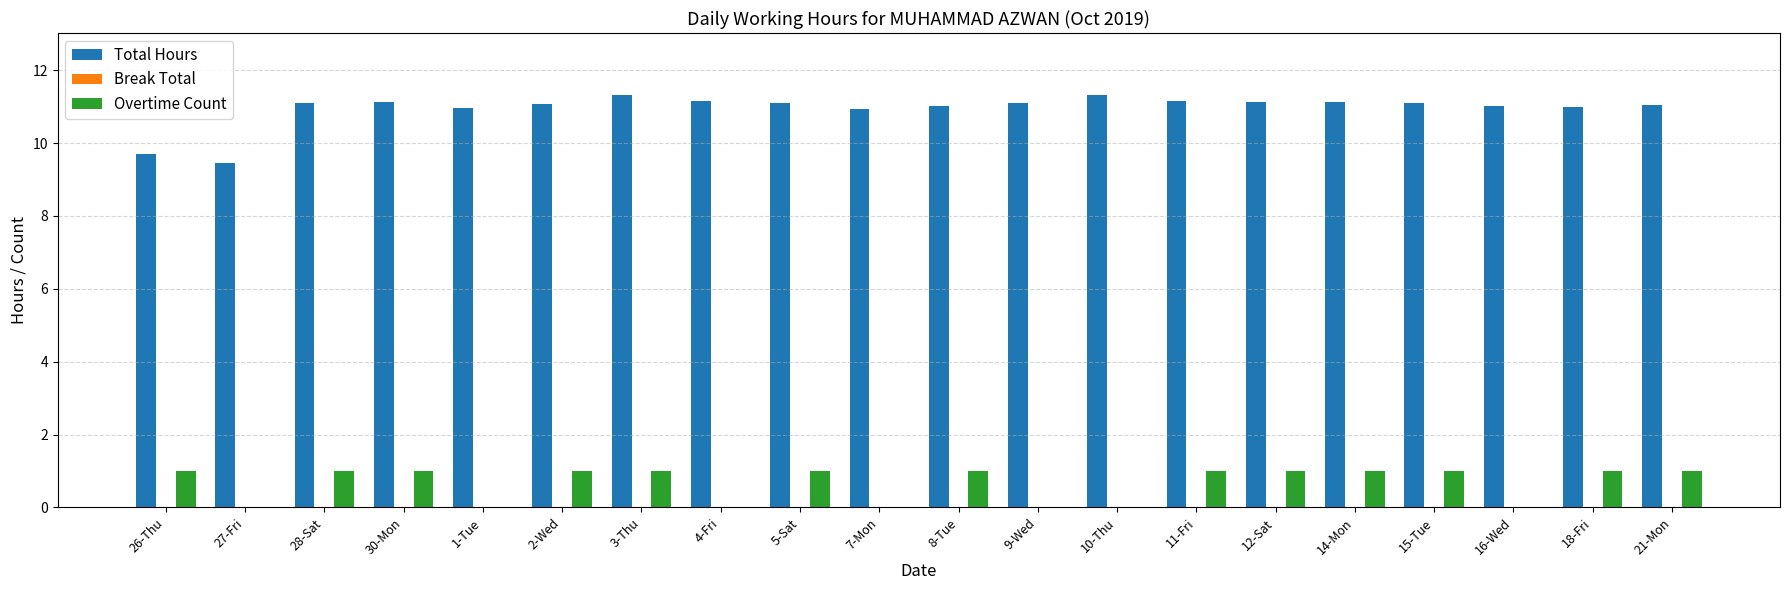

What is the sum of the Total Hours values at 28-Sat and 4-Fri?

22.3